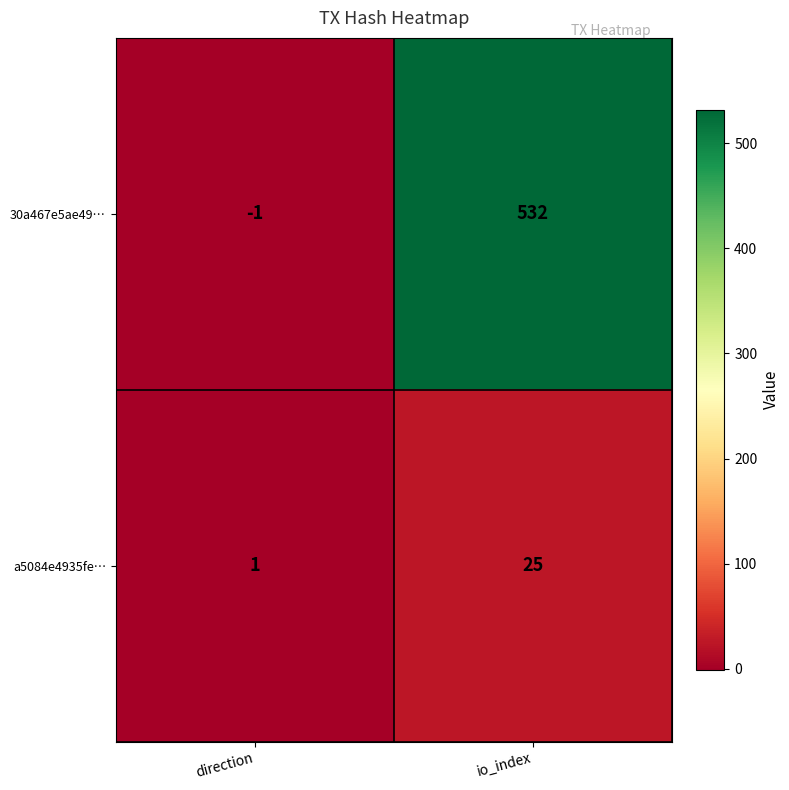

Reading left to right, list all the values displayed in this chart.

30a467e5ae49…: -1	532
a5084e4935fe…: 1	25